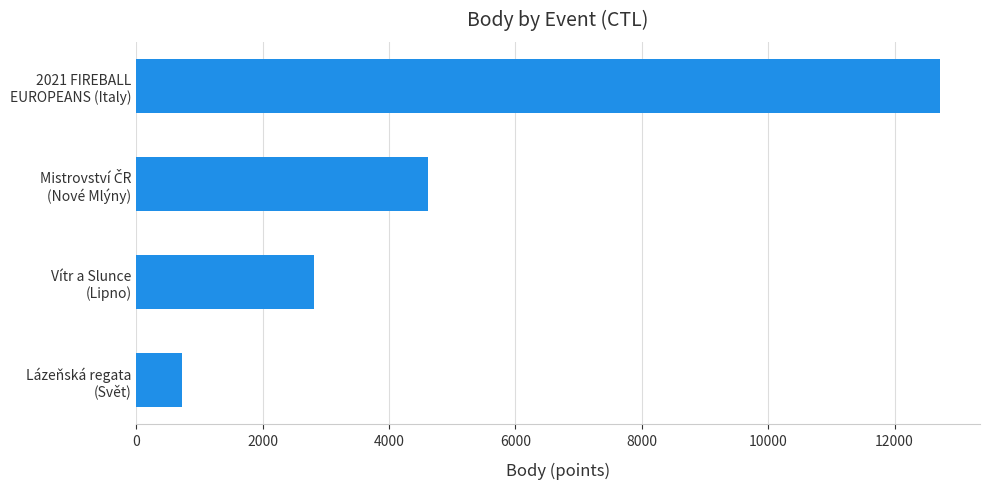

What is the sum of all values?

20868